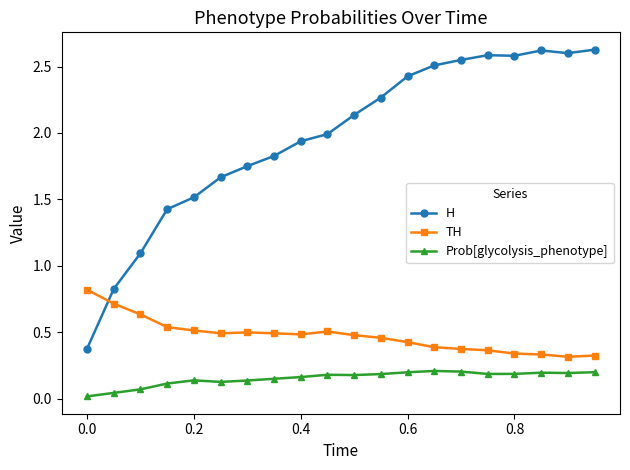

What is the maximum value shown in the chart?

2.6